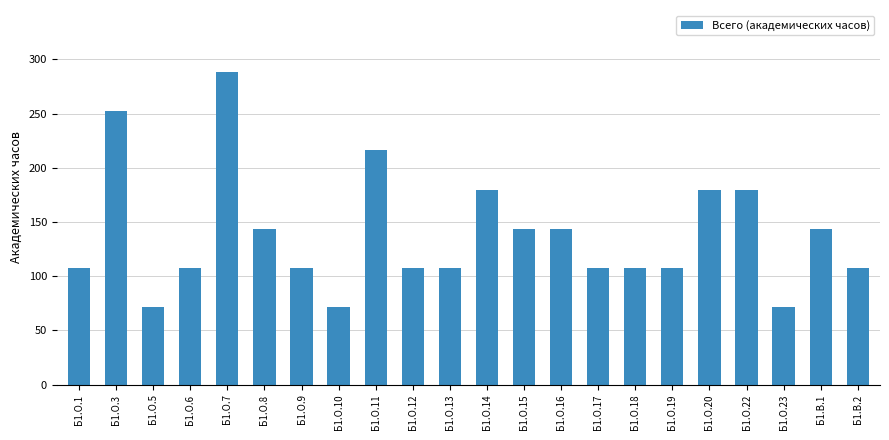

What position from the left is Б1.О.19?

17